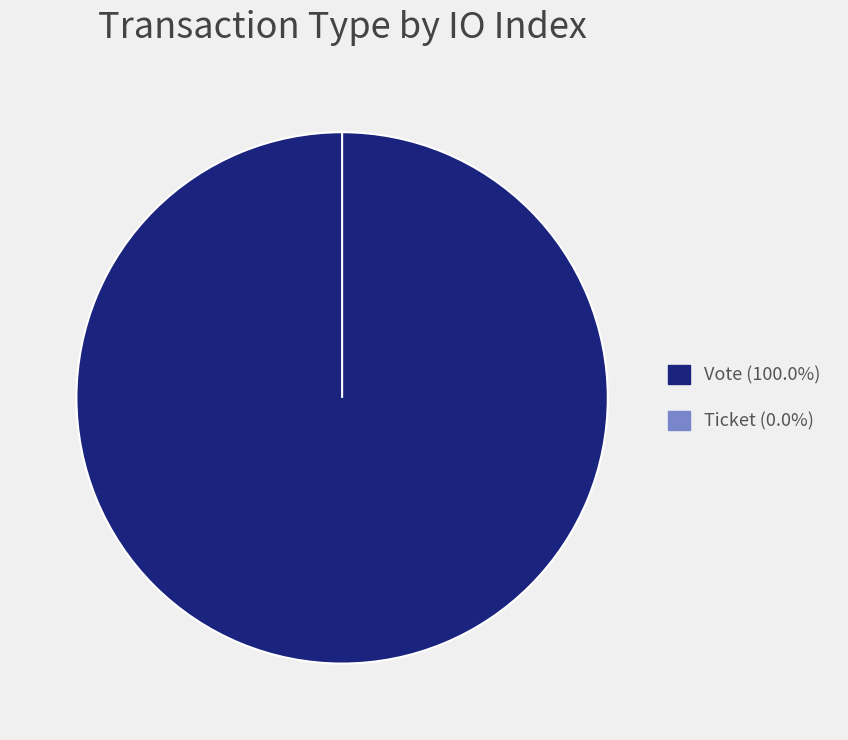

To the nearest percent, what is the difference between the Ticket and Vote slice percentages?

100%